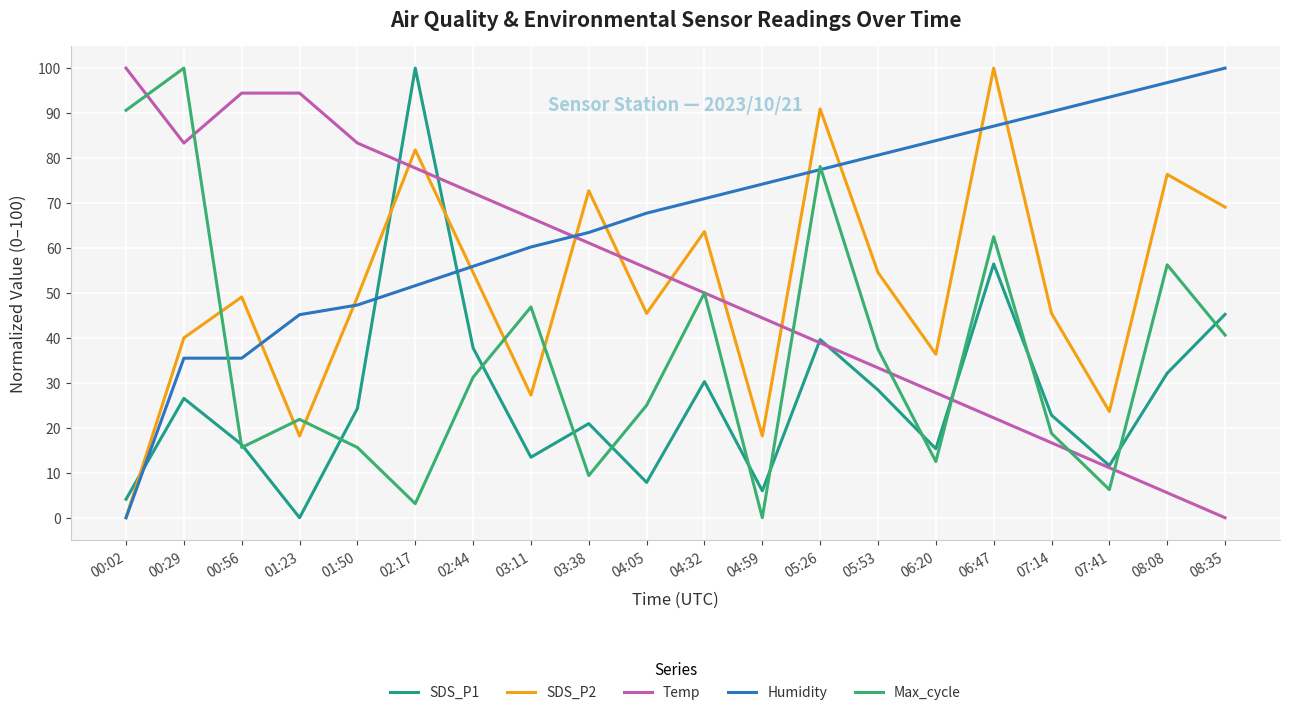

At which label does Temp reach its peak?

00:02